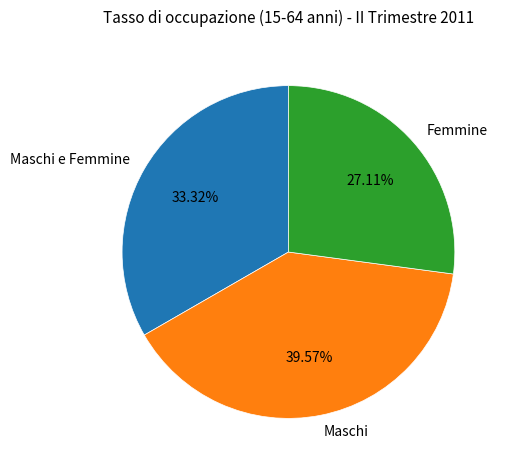

Does Maschi e Femmine account for over 50% of the chart?

No